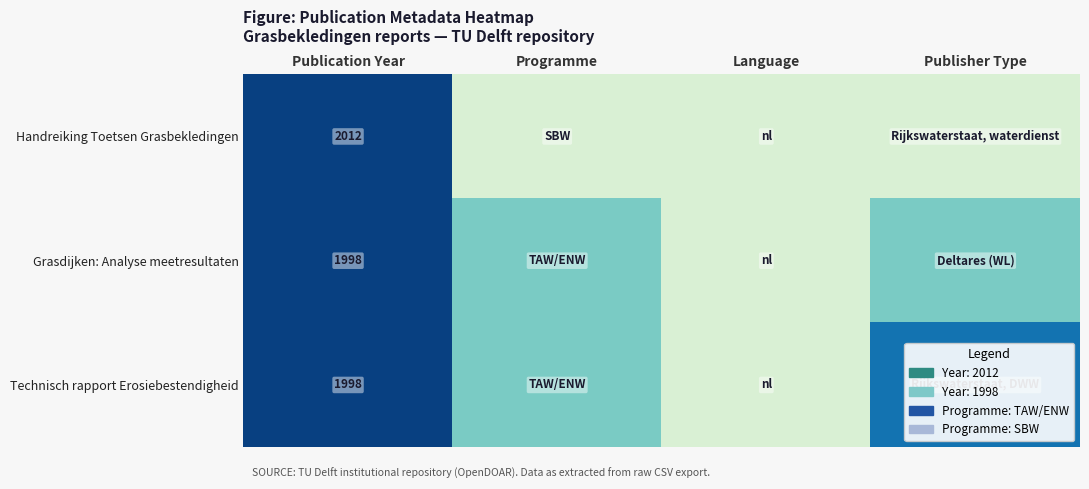

What is the difference between the highest and lowest values at Publication Year?

14